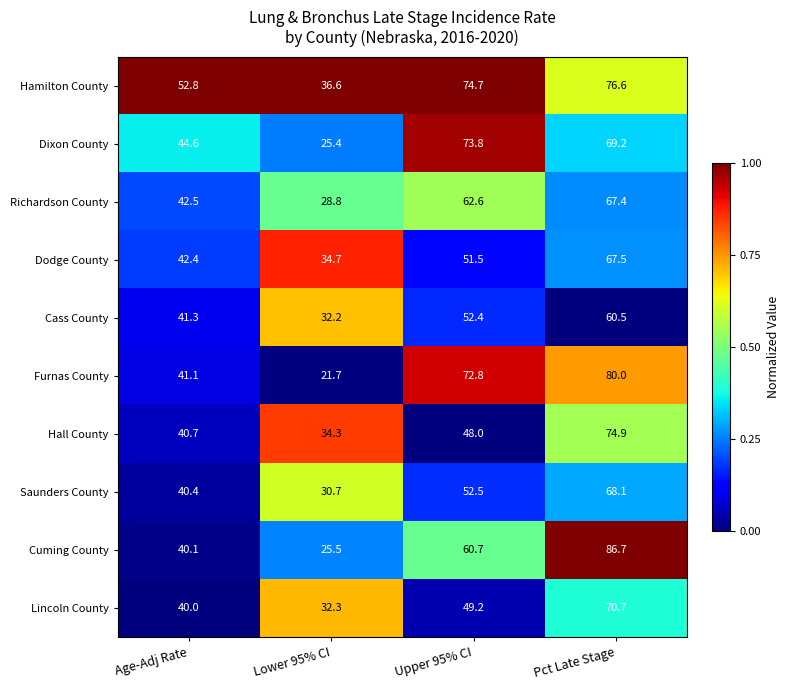

Between Upper 95% CI and Pct Late Stage, which series saw the biggest shift?

Hall County